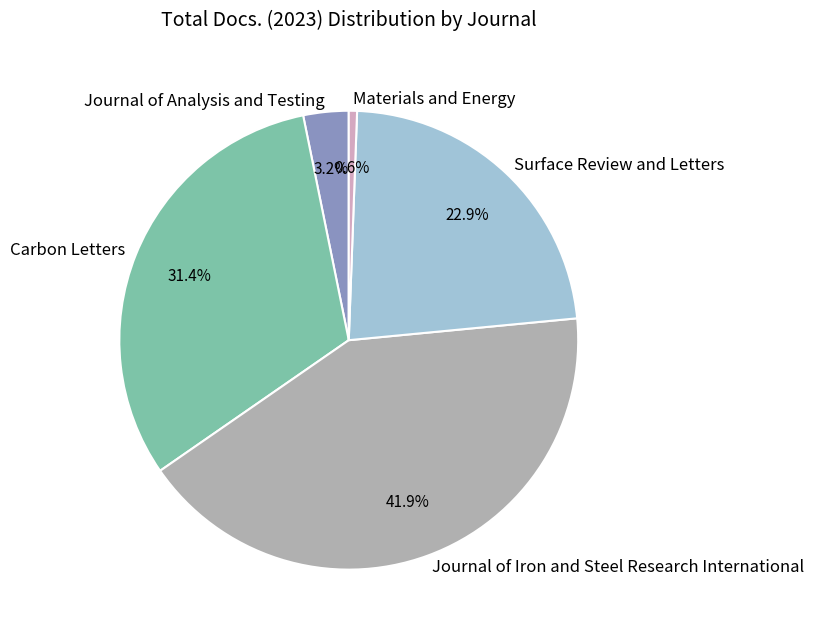

Does Journal of Analysis and Testing represent more than half of the total?

No